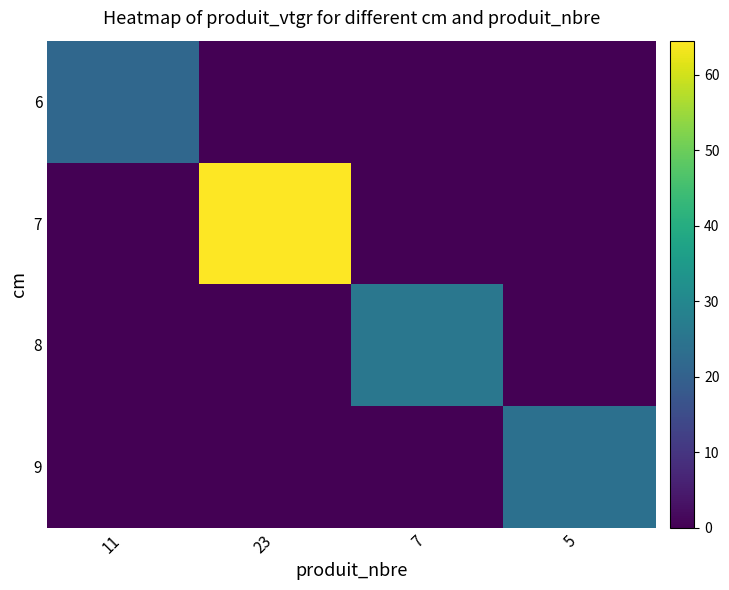

Which category has the lowest value across all series?

23